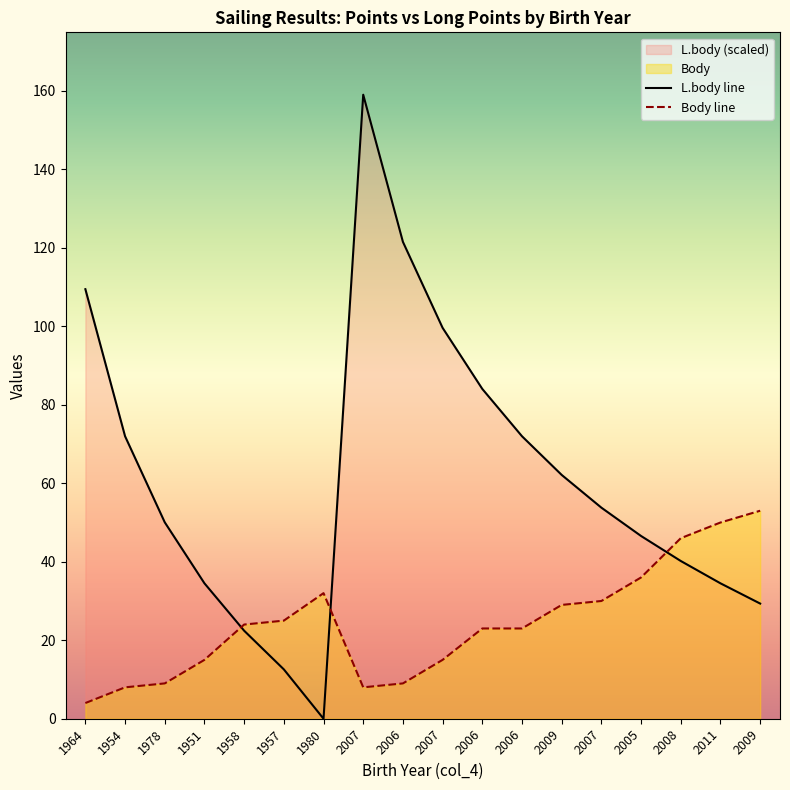

What is the spread (max minus min) of values at 1980?

32.0